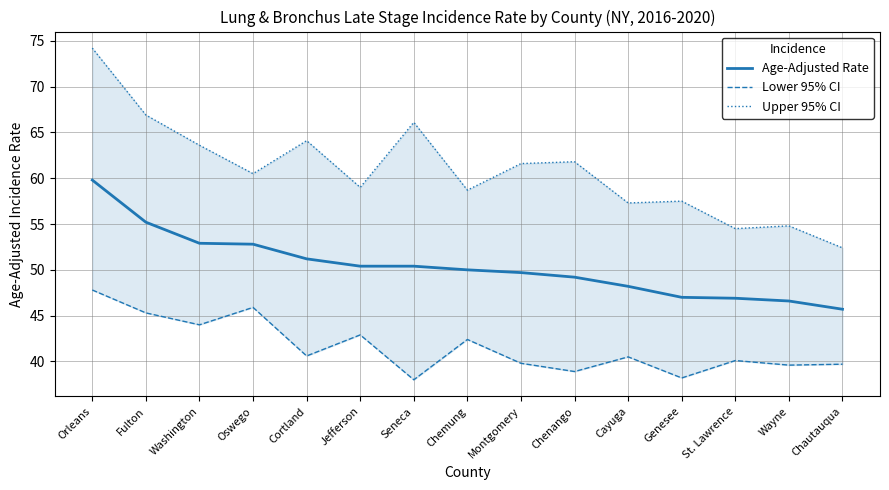

What is the sum of all Lower 95% CI values?

623.7